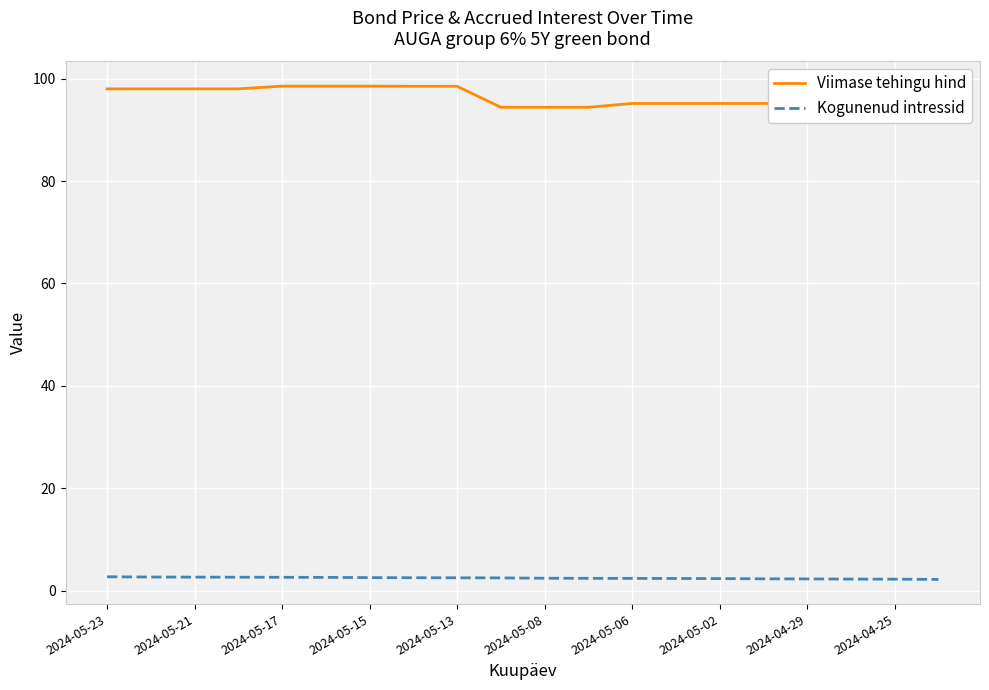

Rank the series by their average value, from lowest to highest.

Kogunenud intressid, Viimase tehingu hind